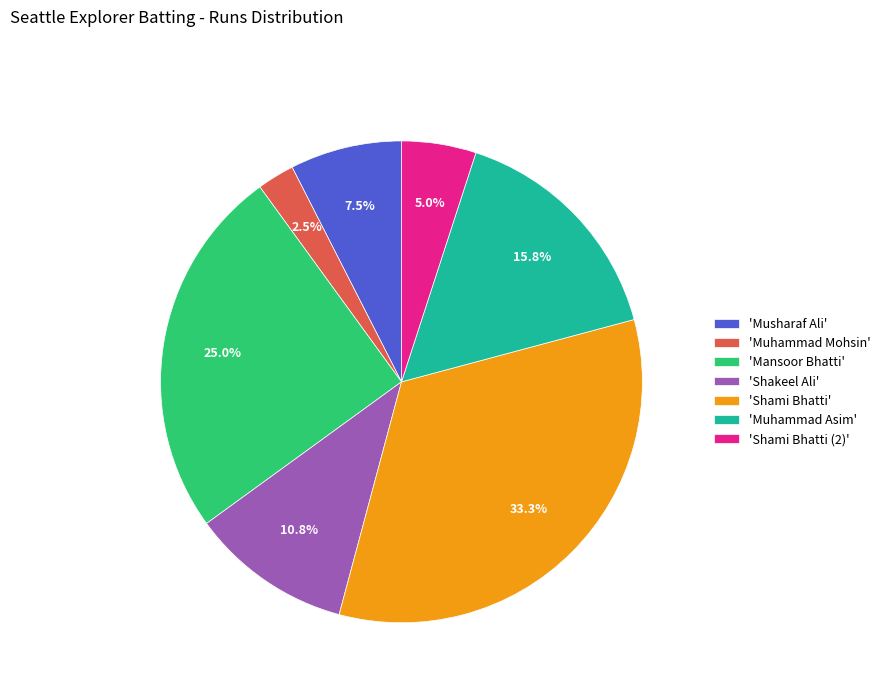

Do 'Muhammad Asim' and 'Muhammad Mohsin' together represent more than half of the pie?

No